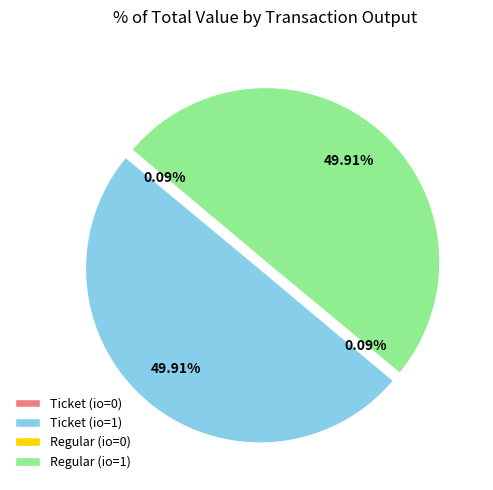

Count the number of slices in the pie.

4